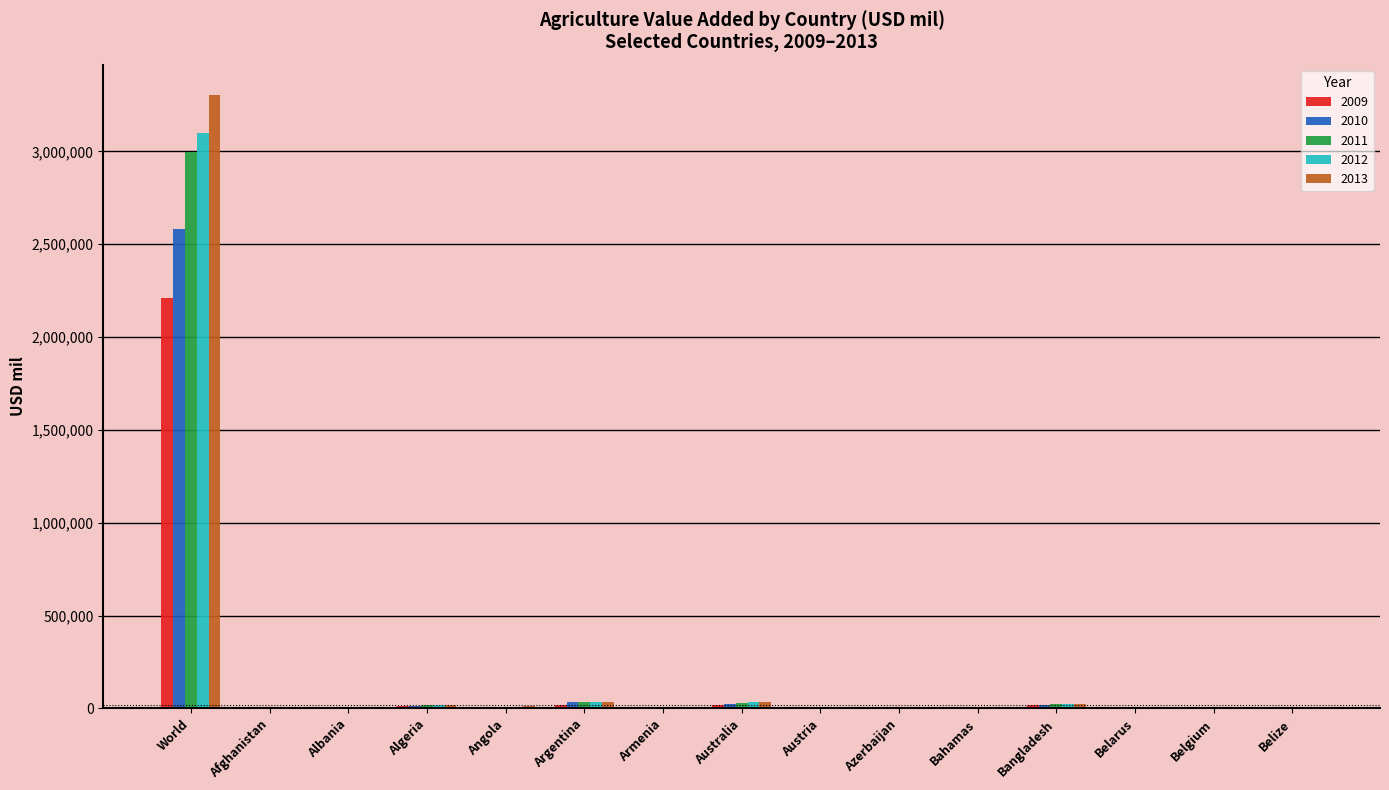

Where does the 2010 series first go above 4982?

World